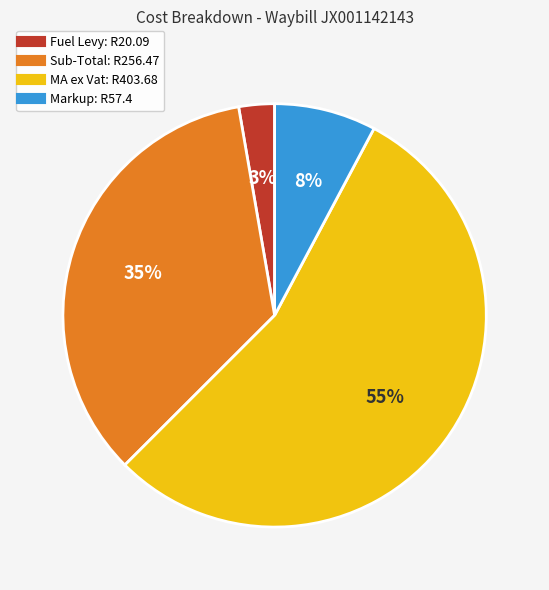

To the nearest percent, what is the average slice percentage?

25%